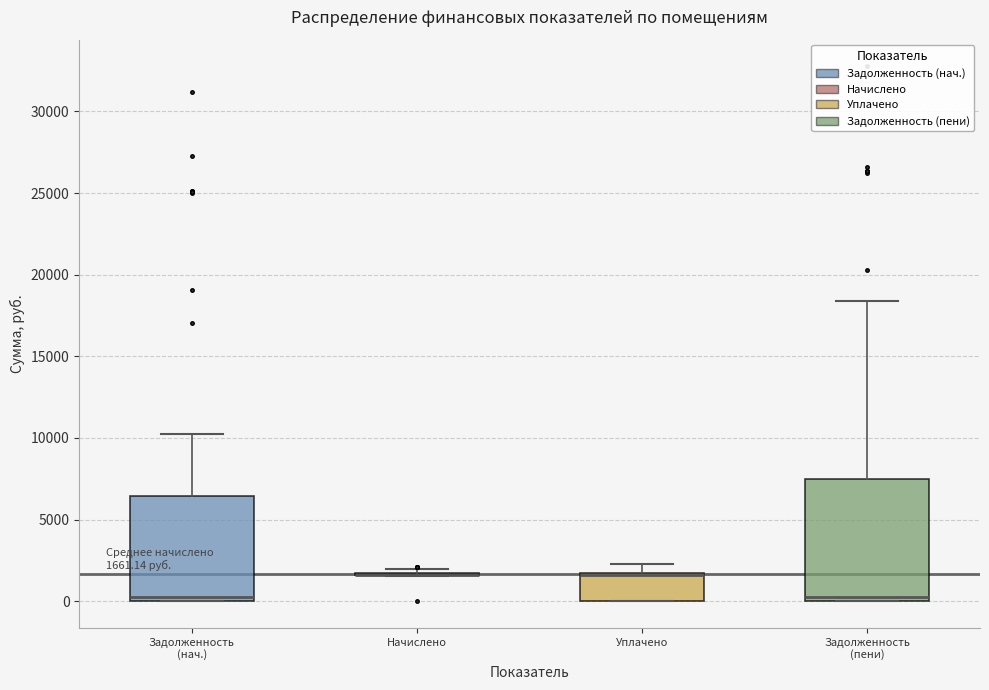

Comparing the boxes themselves (not the whiskers), which one is the tallest?

Задолженность (пени)